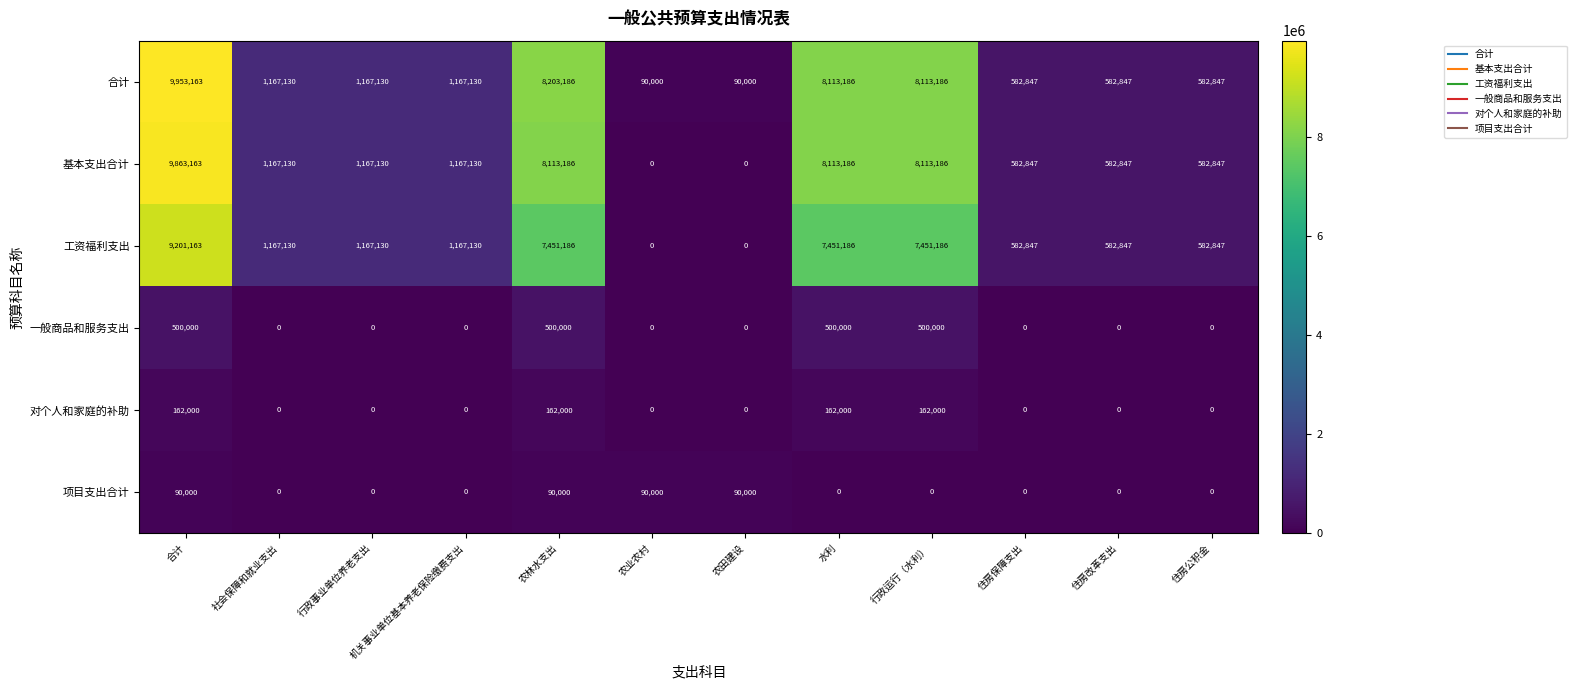

Is it true that 一般商品和服务支出 equals 342861 at 社会保障和就业支出?

False